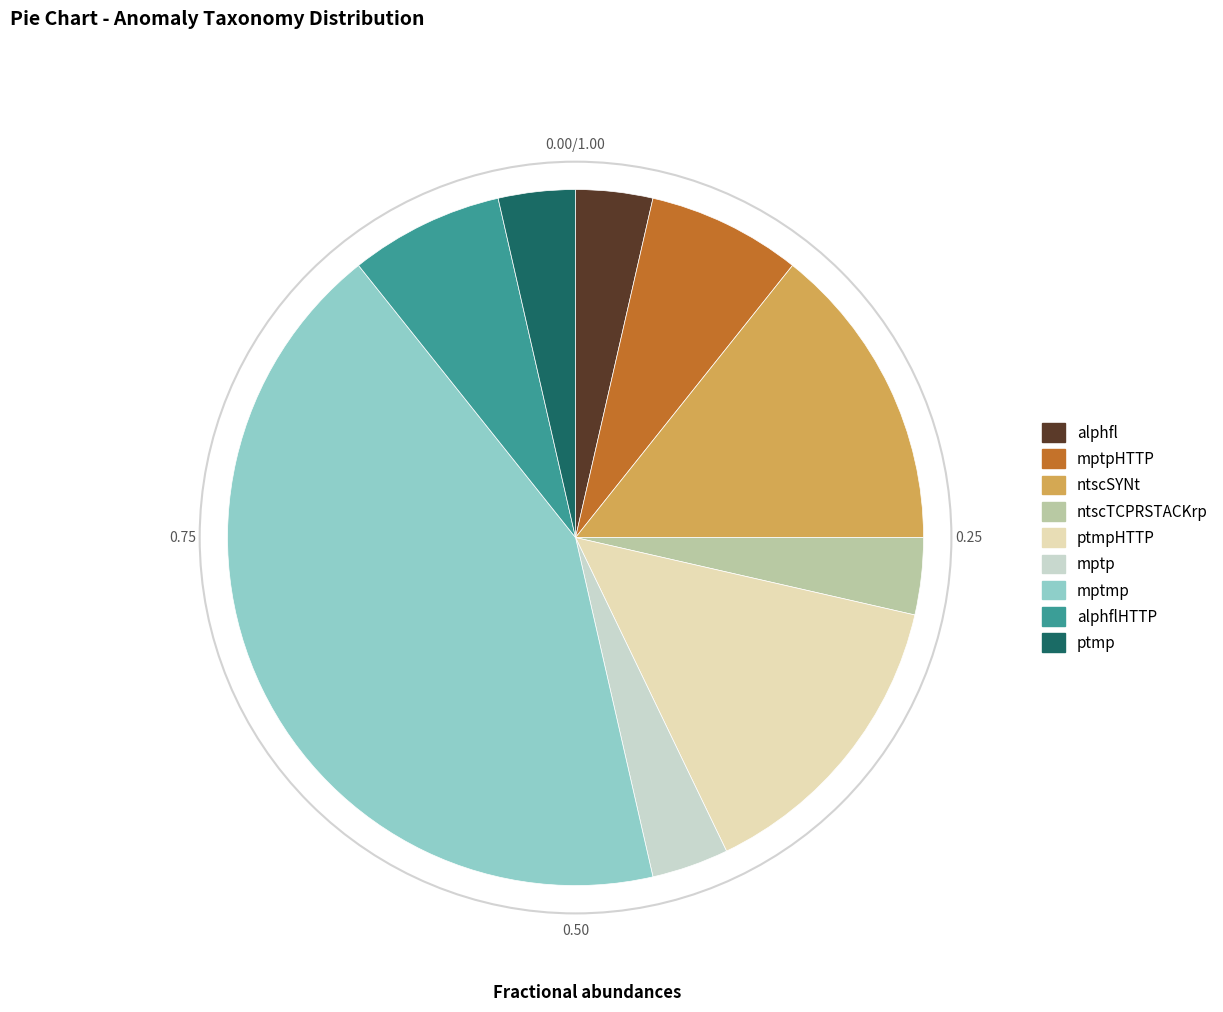

Does ptmpHTTP account for over 50% of the chart?

No